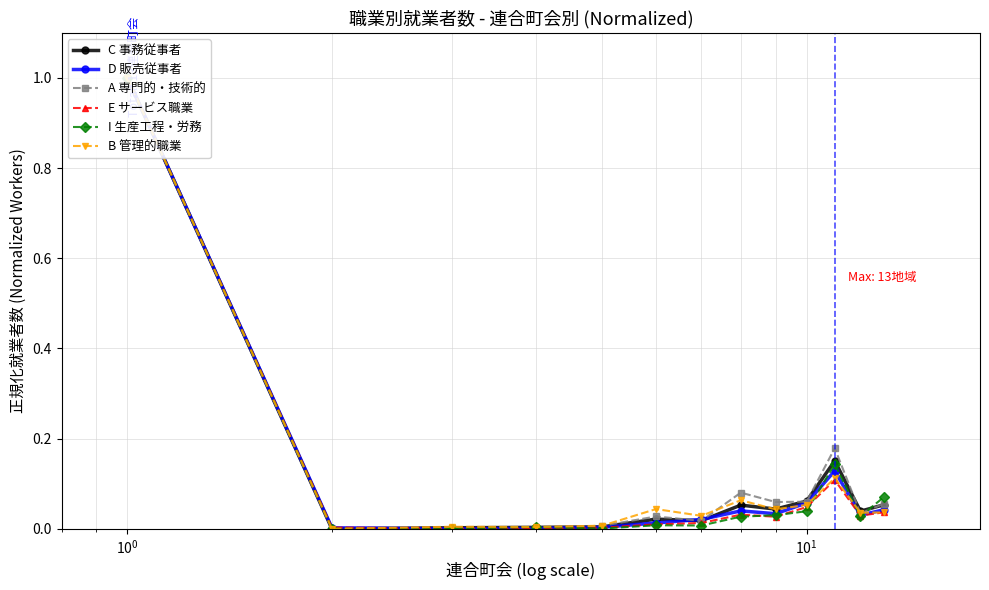

The E サービス職業 series shows 0.0 at $\mathdefault{10^{0}}$. True or false?

False